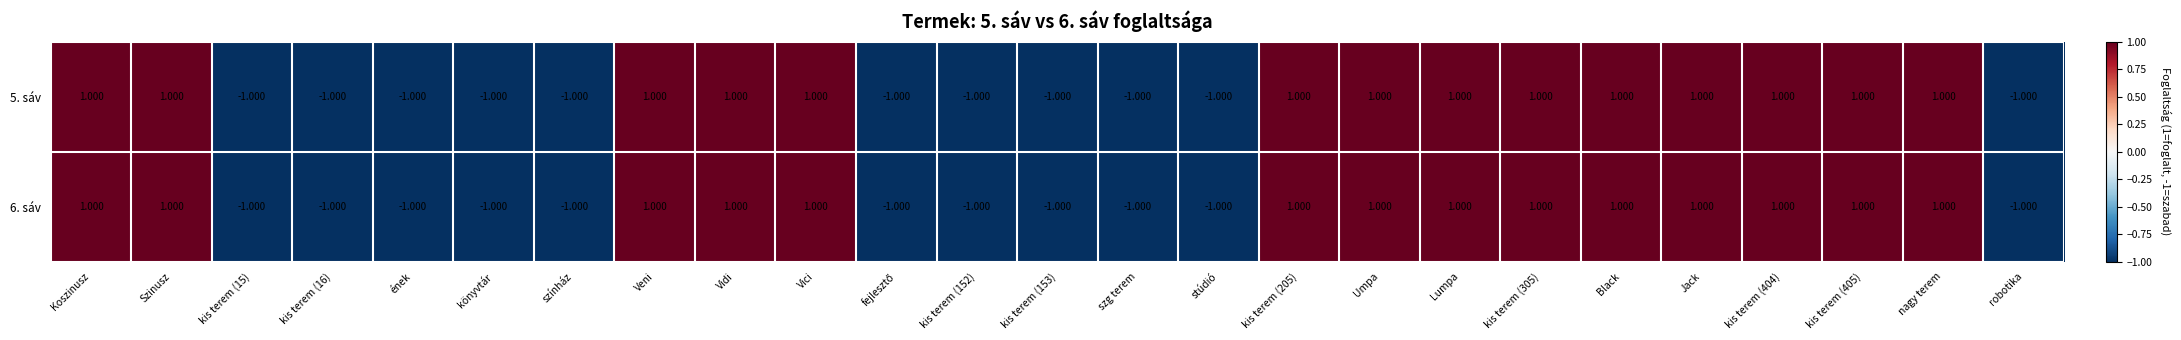

Count the number of data series in this chart.

2